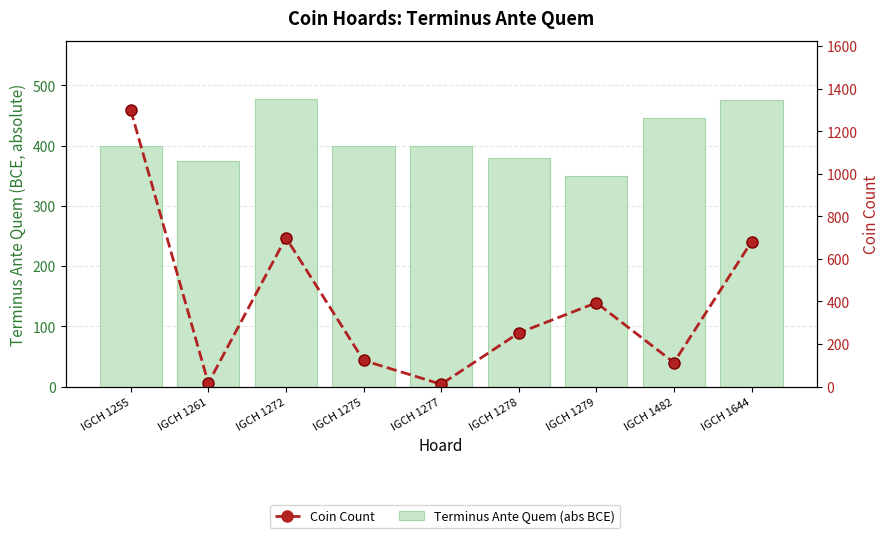

Where does the Terminus Ante Quem (abs BCE) series first go above 400?

IGCH 1272